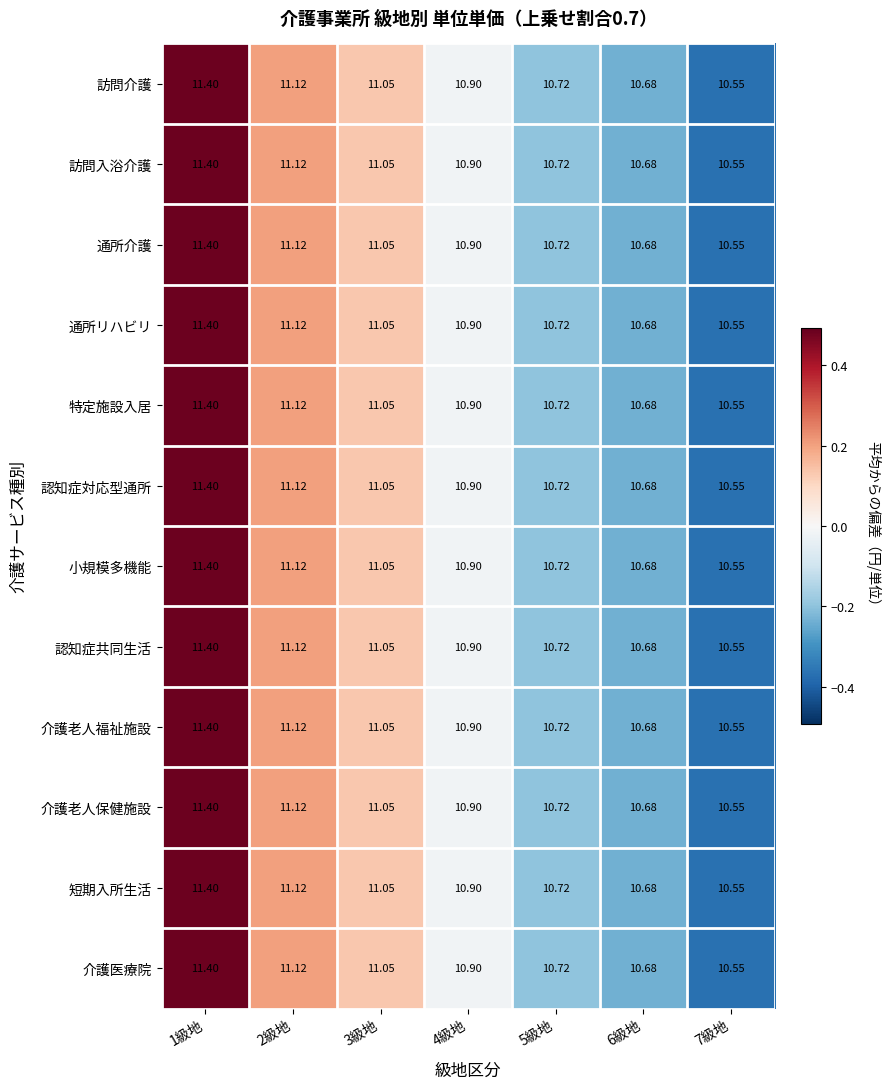

Is the value of 短期入所生活 at 7級地 greater than the value of 介護医療院 at 1級地?

No